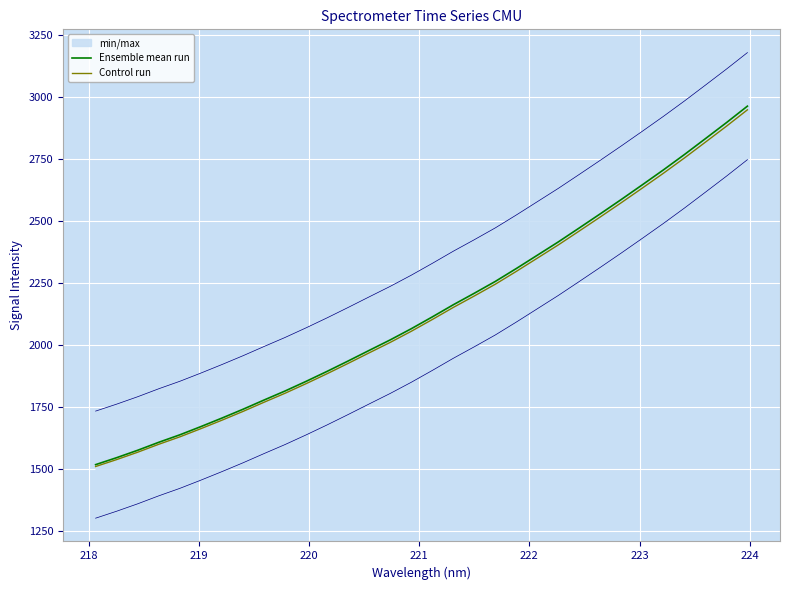

What is the minimum value for Control run?

1509.7